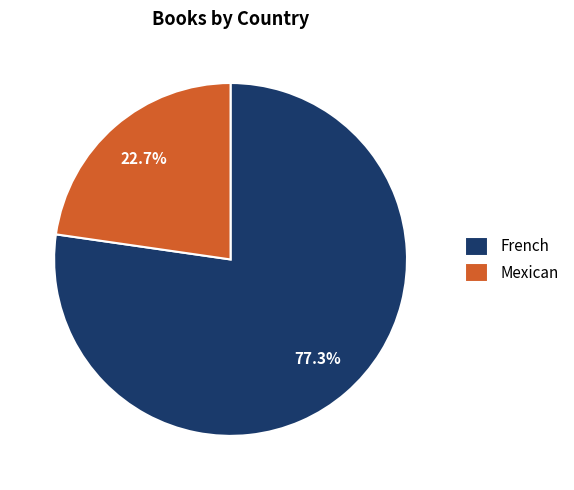

To the nearest percent, what is the combined percentage of Mexican and French?

100%